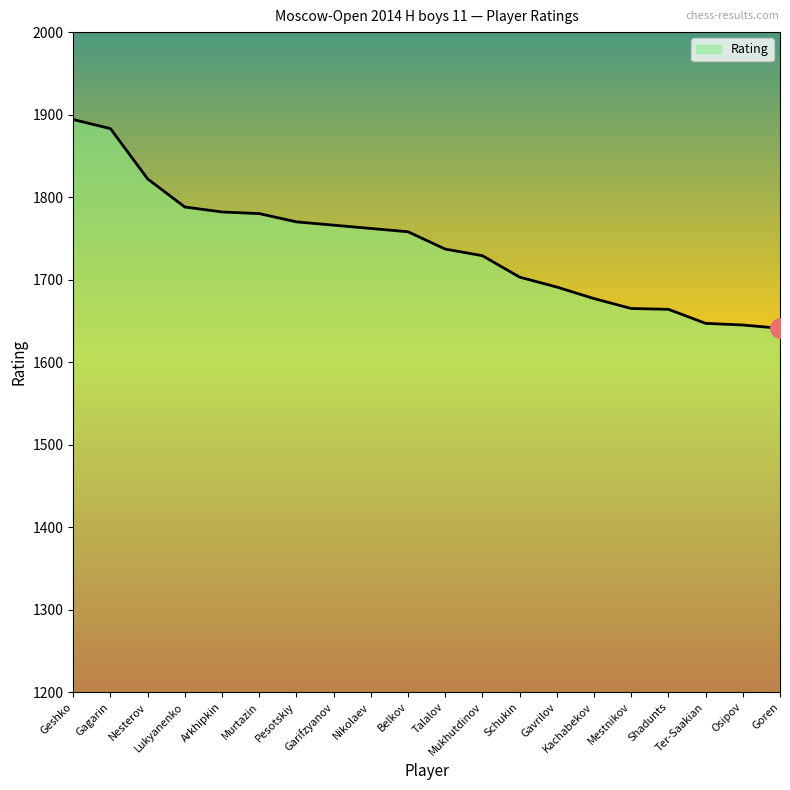

What is the difference between the maximum and minimum values?

253